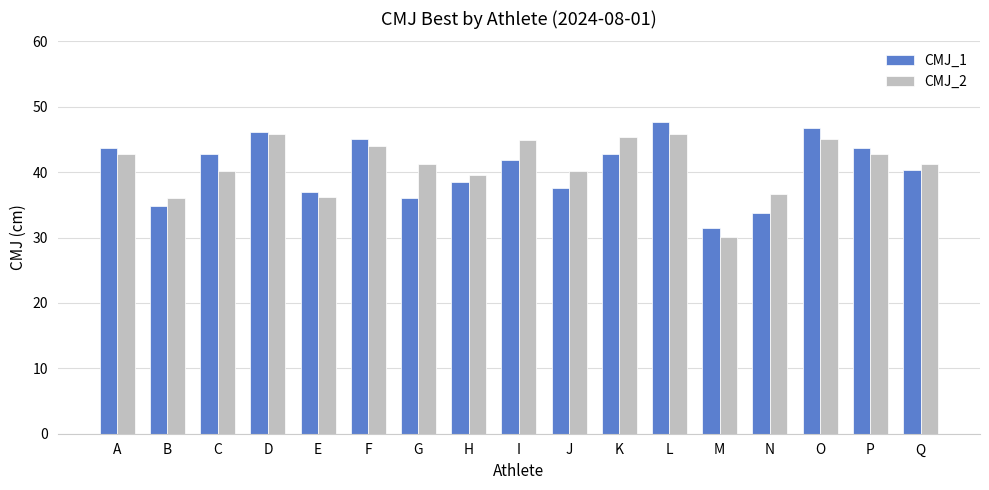

Where does the CMJ_2 series first go above 41?

A